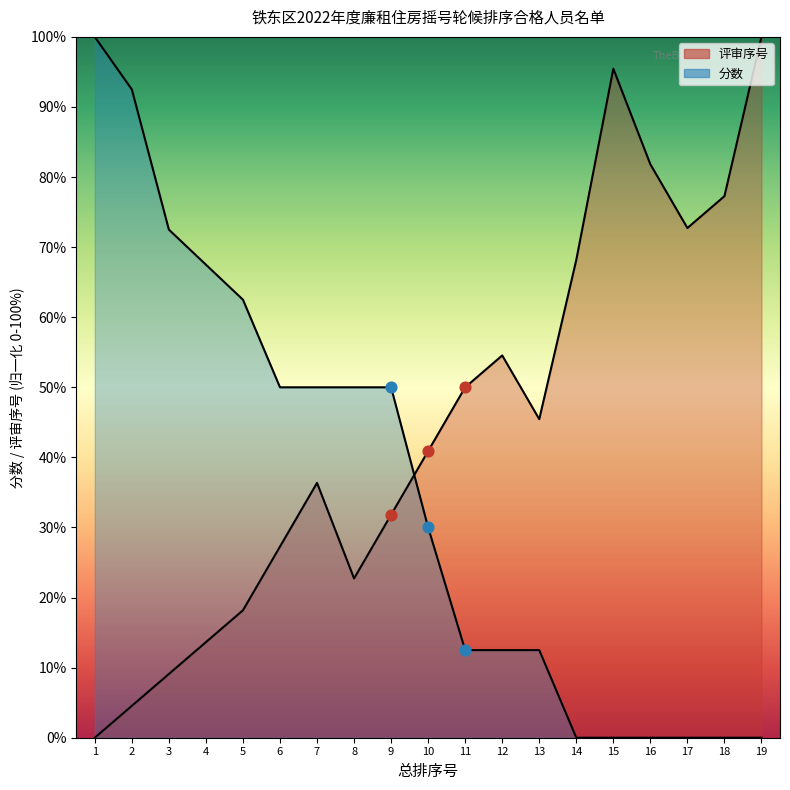

Which series has the largest Y range (max minus min)?

评审序号